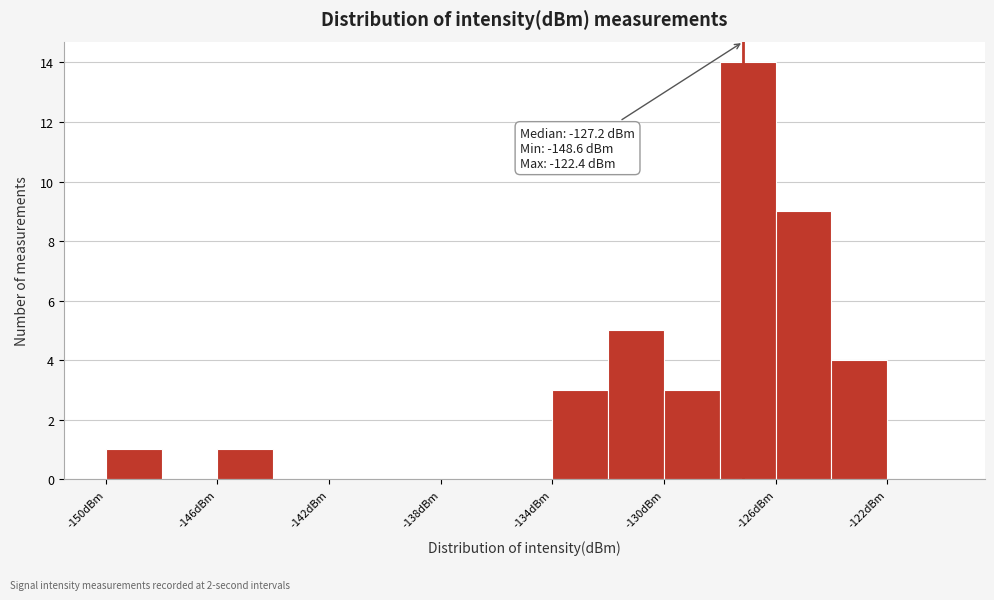

Over which range of the x-axis is the bar tallest?

-128 to -126